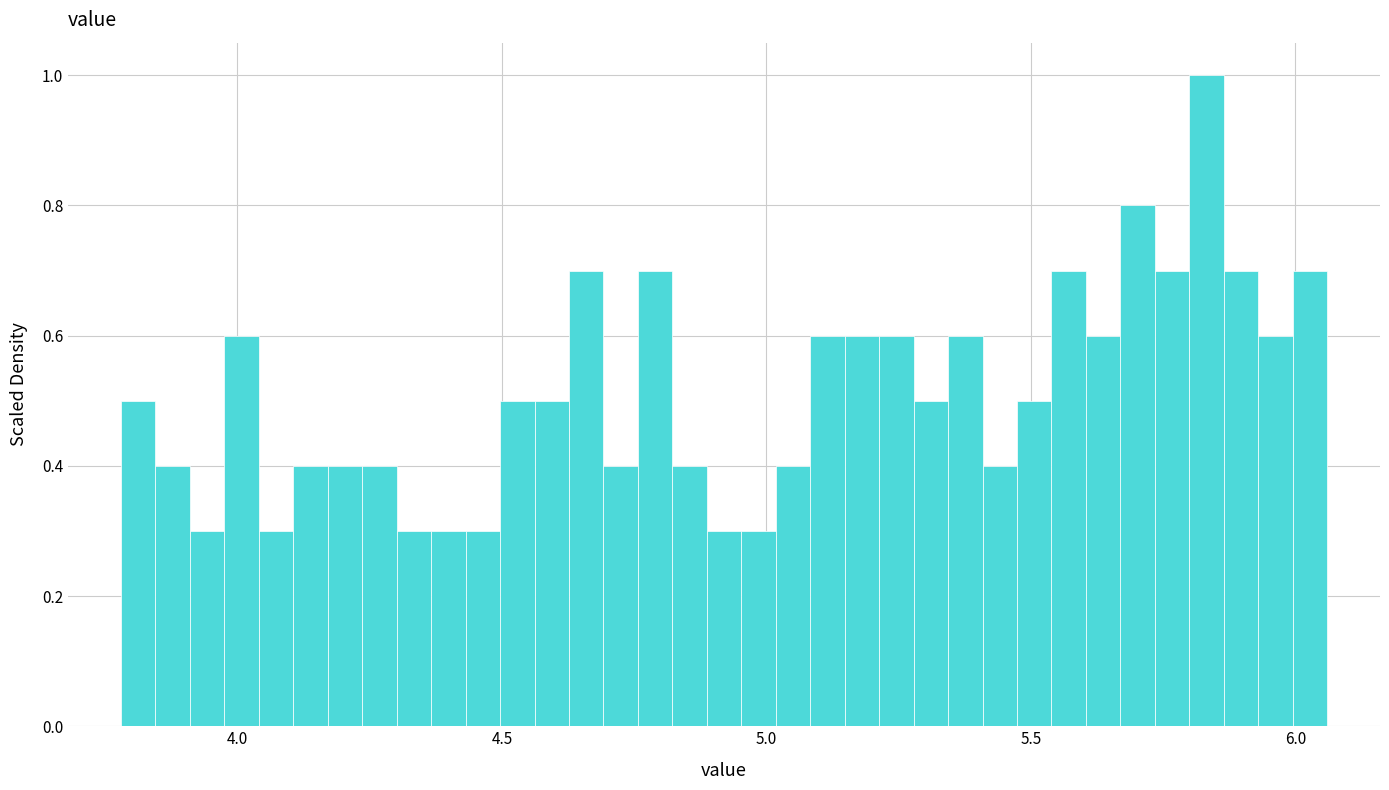

Around what value on the x-axis is the tallest bar? Give the approximate position of its centre, as read against the axis.

5.85